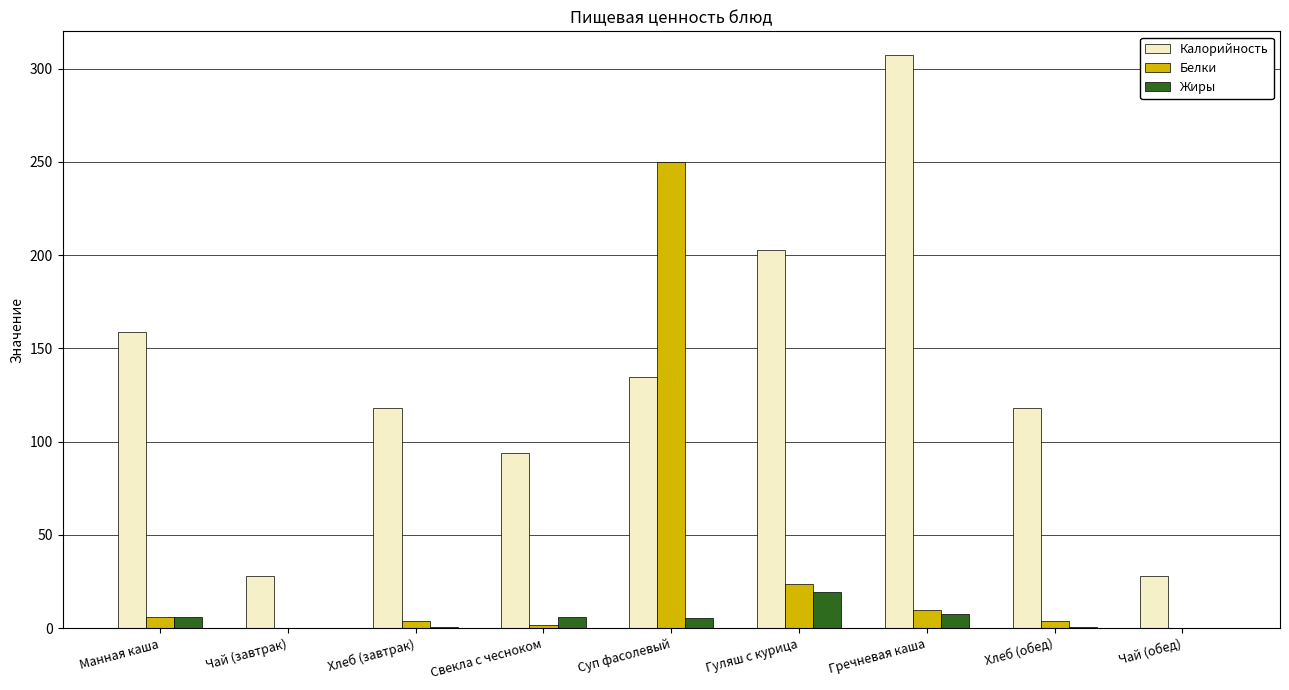

Is it true that Жиры equals 19.5 at Гуляш с курица?

True